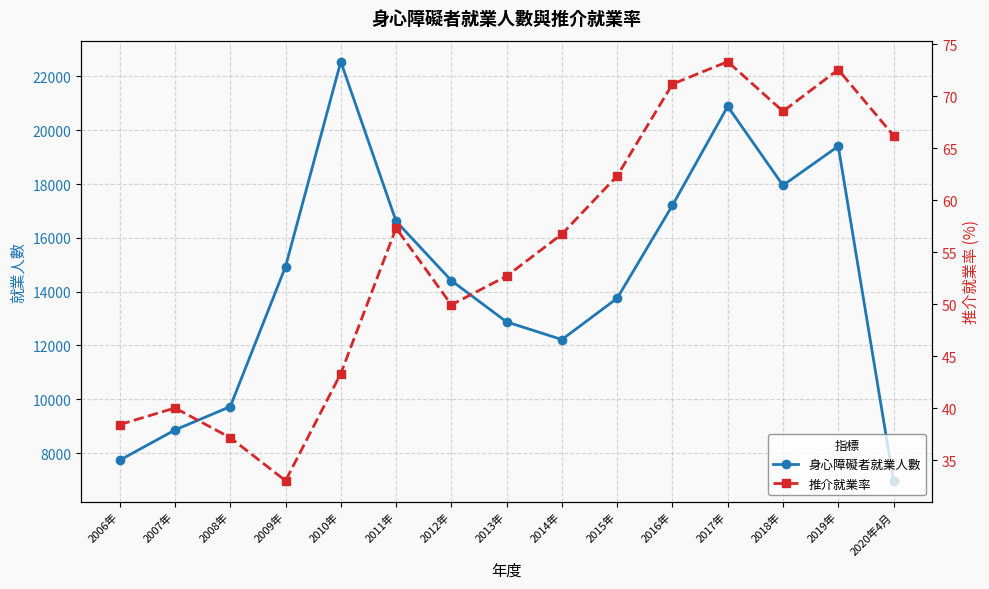

What are all the series names shown in the legend?

身心障礙者就業人數, 推介就業率